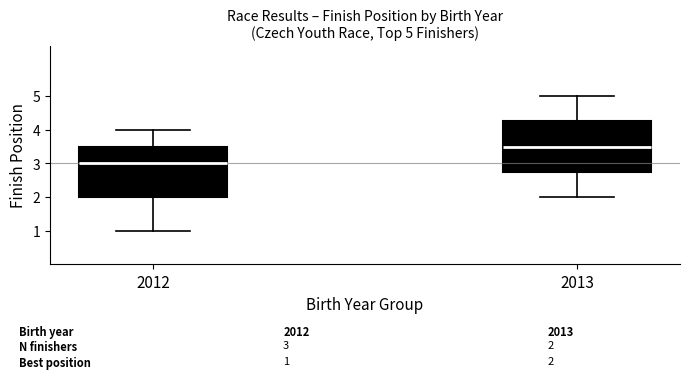

Which box's median line is the lowest?

2012